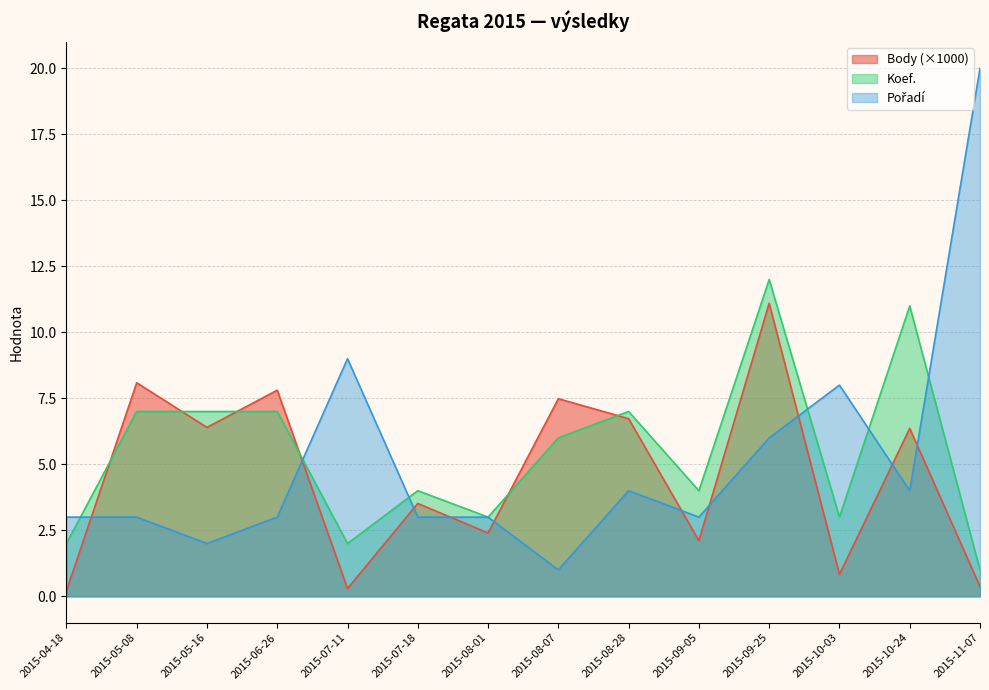

Between 2015-09-25 and 2015-07-18, which is larger?

2015-09-25